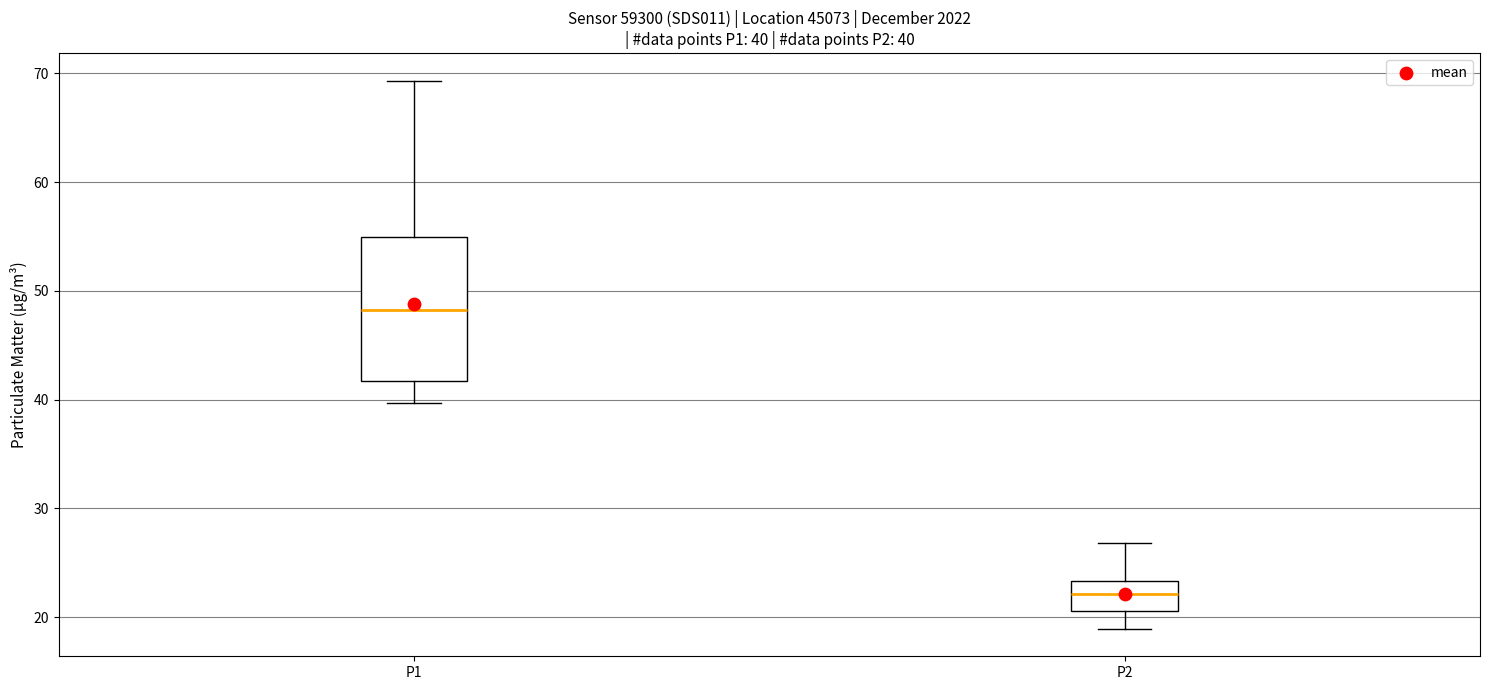

Which box is the tallest, from its lower edge to its upper edge?

P1